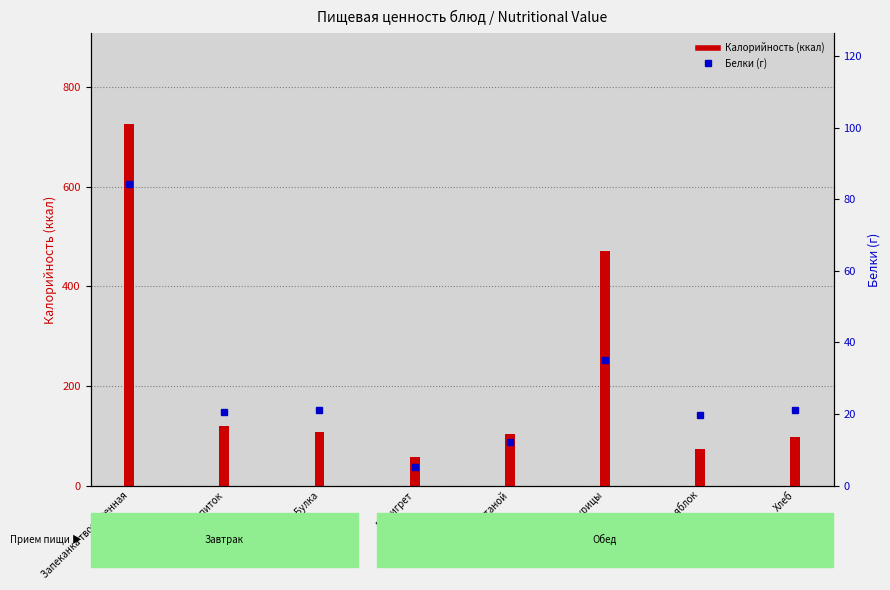

What are all the series names shown in the legend?

Калорийность (ккал), Белки (г)